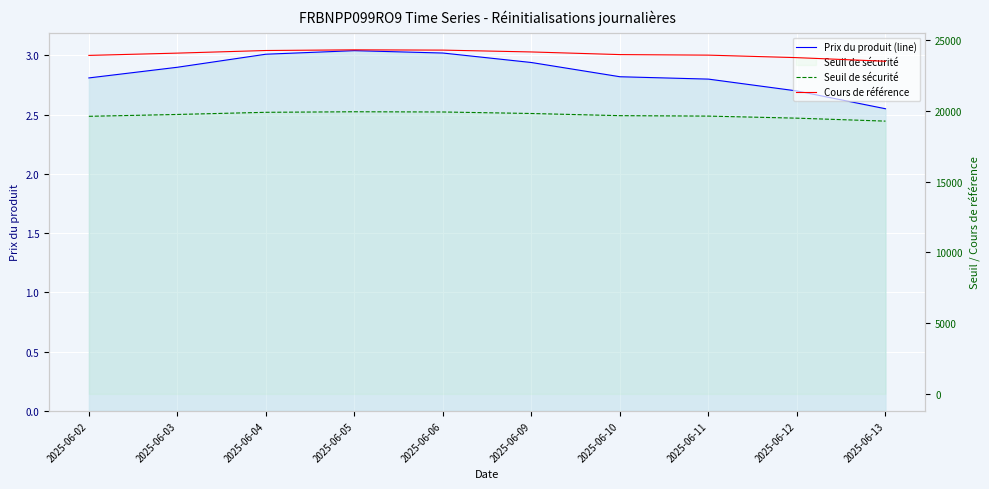

Reading left to right, list all the values displayed in this chart.

Prix du produit (line): 2.8	2.9	3.0	3.0	3.0	2.9	2.8	2.8	2.7	2.5
Seuil de sécurité: 19623.1	19755.1	19906.7	19945.3	19929.7	19822.9	19669.8	19638.1	19492.6	19283.3
Cours de référence: 23930.7	24091.6	24276.5	24323.6	24304.5	24174.3	23987.6	23948.9	23771.5	23516.2